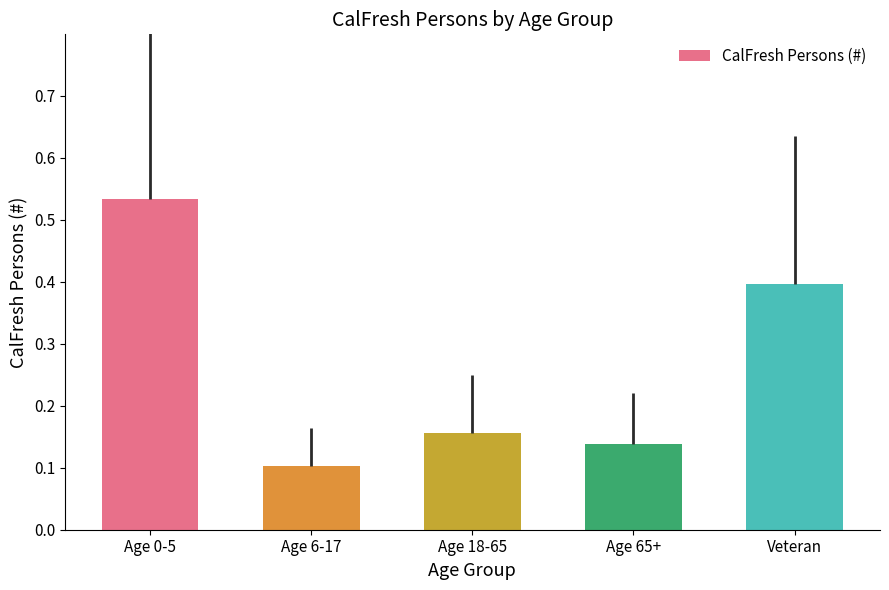

How many categories are shown in the chart?

5